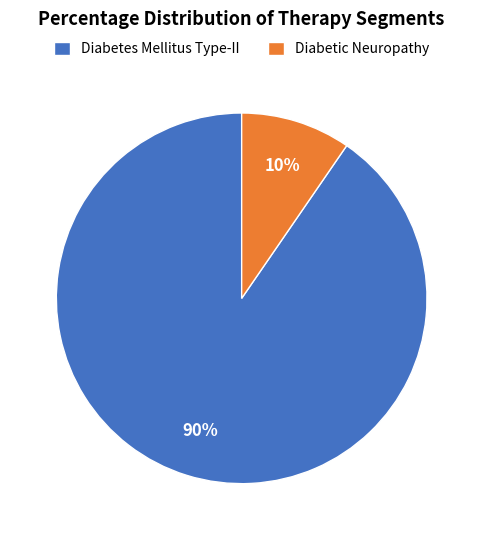

To the nearest percent, what is the average slice percentage?

50%